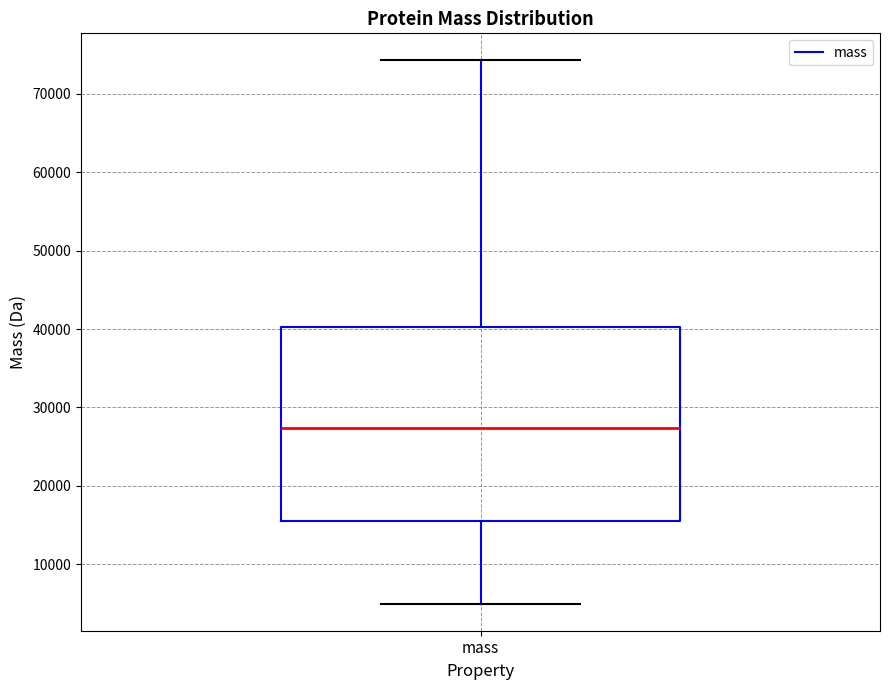

Where does the lower whisker of the box for mass end on the y-axis? The values are not printed on the chart, so give them approximately, as read against the axis.

5000